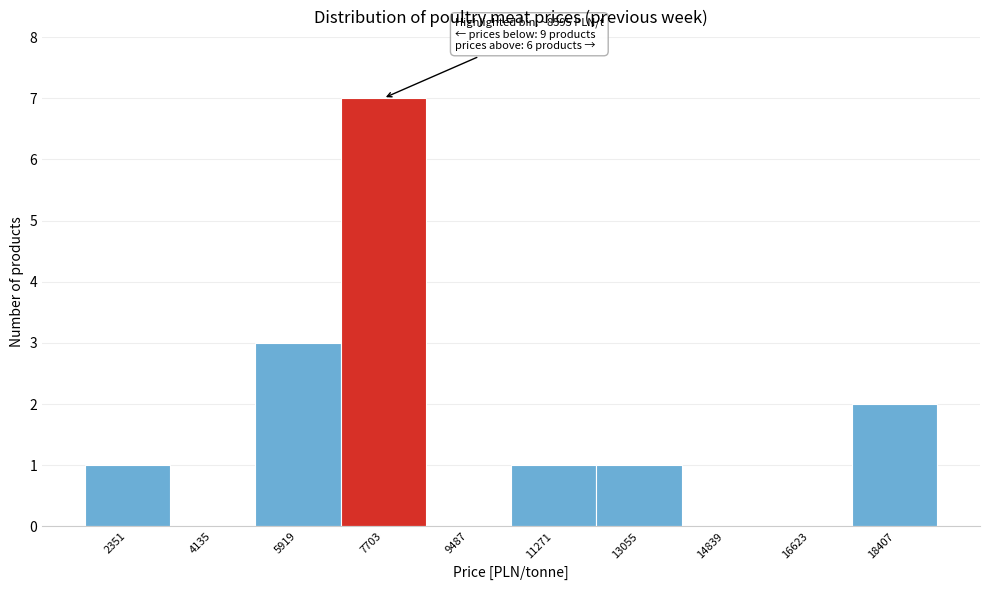

Reading left to right, transcribe all the data shown in this chart.

2351=1	4135=0	5919=3	7703=7	9487=0	11271=1	13055=1	14839=0	16623=0	18407=2